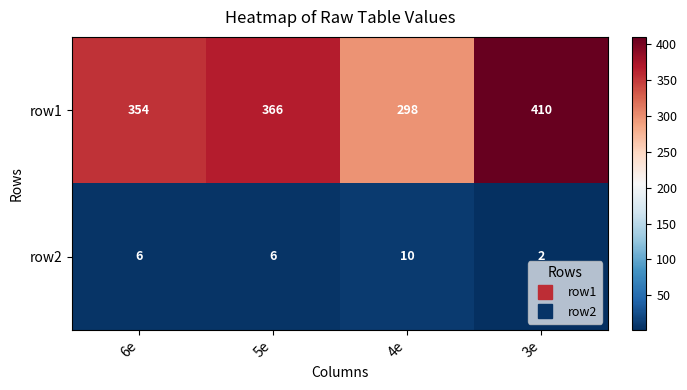

What is the approximate value of row2 at 4e?

10